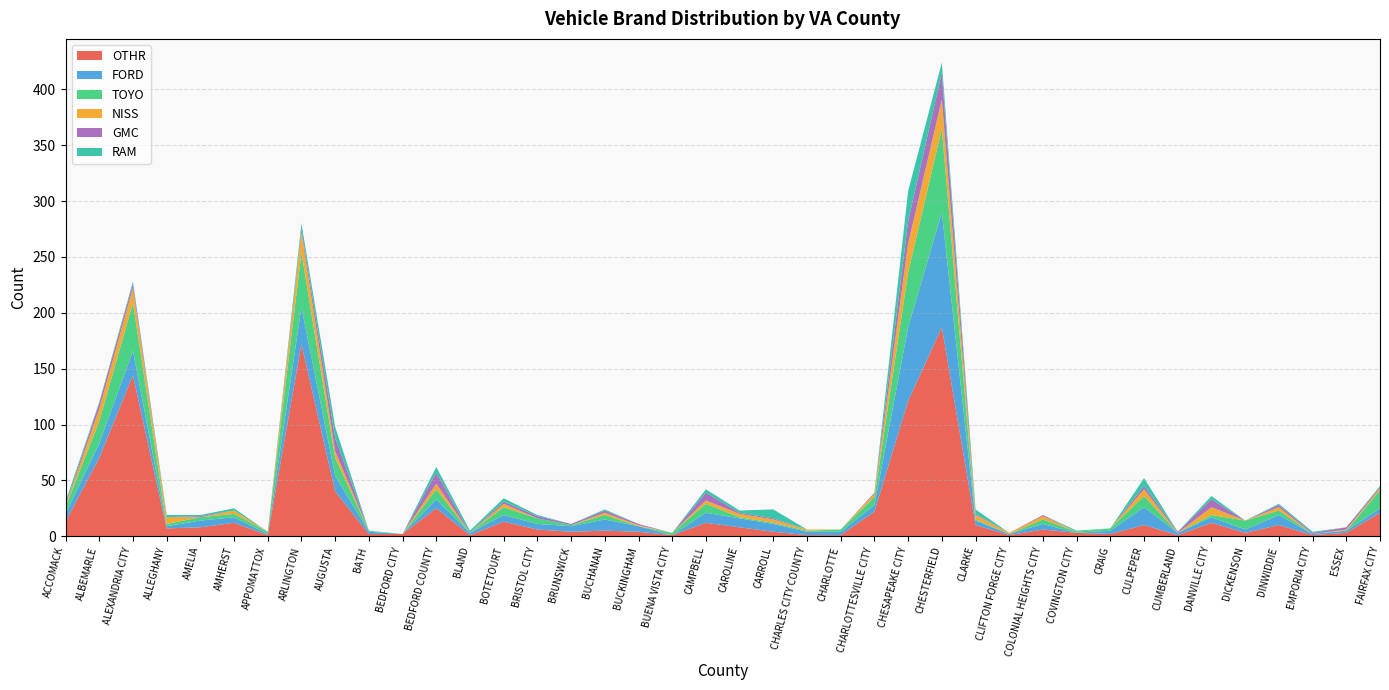

Reading left to right, list all the values displayed in this chart.

OTHR: 13	70	144	7	8	12	1	172	40	2	2	25	1	13	6	4	5	4	1	12	8	4	1	1	22	121	187	10	1	6	3	2	10	1	12	3	10	1	3	21
FORD: 7	13	22	2	6	5	1	33	14	2	0	8	2	6	5	5	10	5	0	9	8	7	3	3	6	66	103	4	1	5	0	3	16	2	5	3	9	1	2	4
TOYO: 6	20	43	2	3	3	2	49	16	1	0	9	0	7	5	1	4	0	2	8	1	1	1	2	7	49	75	1	0	4	1	2	10	0	2	8	4	0	0	16
NISS: 1	11	13	6	0	3	0	18	6	0	0	5	0	3	0	0	2	1	0	3	3	3	1	0	3	26	26	4	1	3	0	0	6	0	7	0	3	0	1	2
GMC: 1	5	4	0	1	0	0	3	12	0	0	10	0	2	2	1	2	1	0	7	1	1	0	0	1	20	24	1	0	1	0	0	3	1	7	0	2	1	2	1
RAM: 3	1	2	2	1	2	0	5	10	0	0	5	2	3	1	0	1	0	0	3	2	8	0	0	0	27	9	4	0	0	1	0	7	0	3	0	1	1	0	1